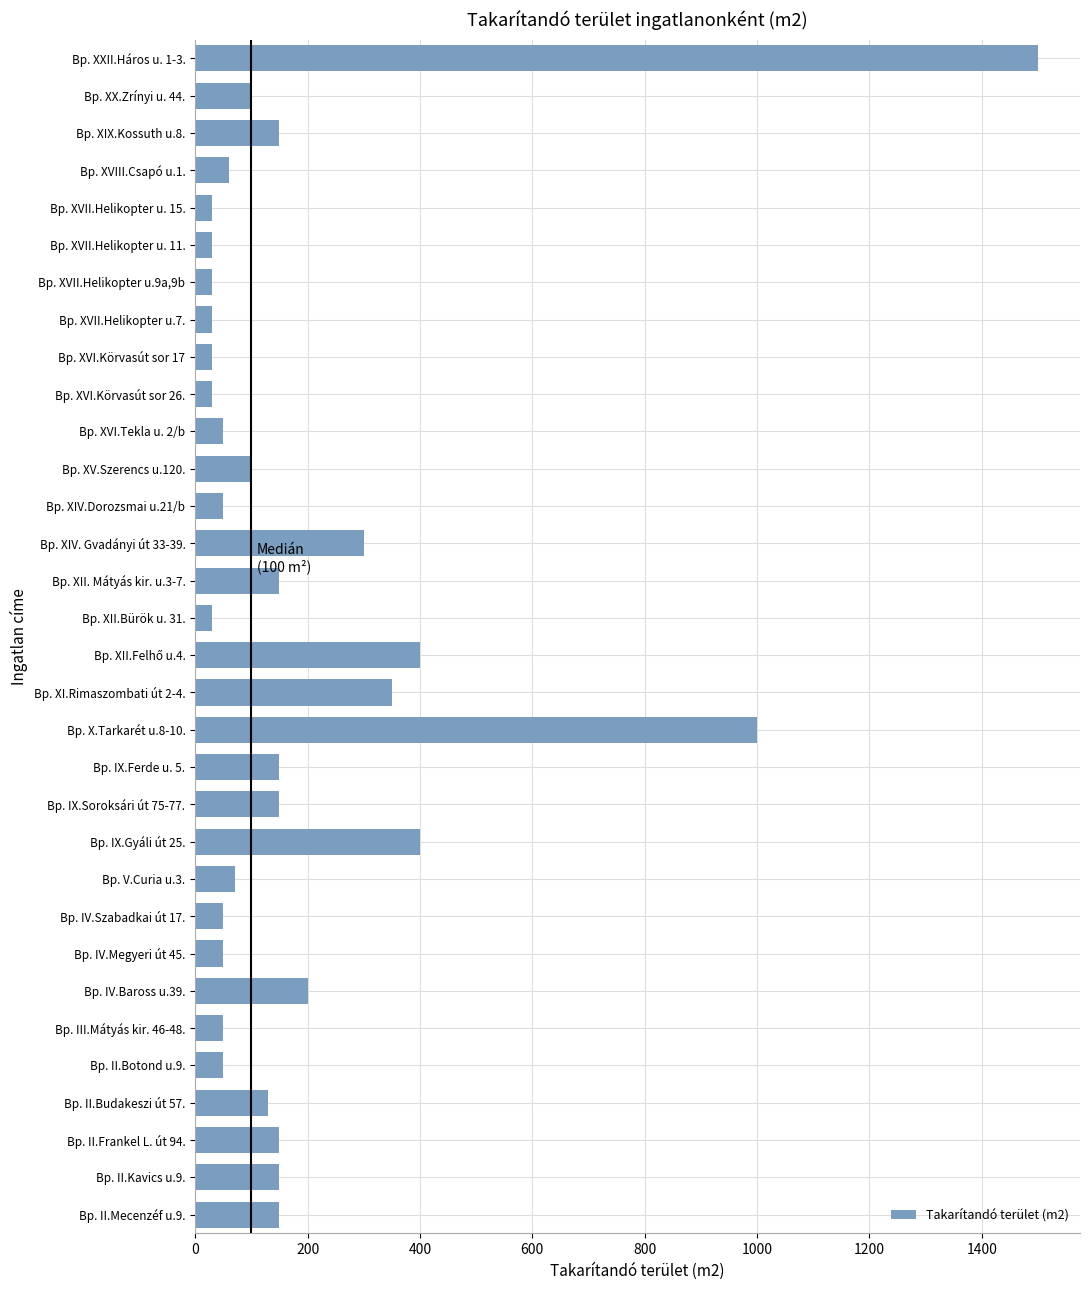

The value at Bp. IV.Baross u.39. is 104. True or false?

False